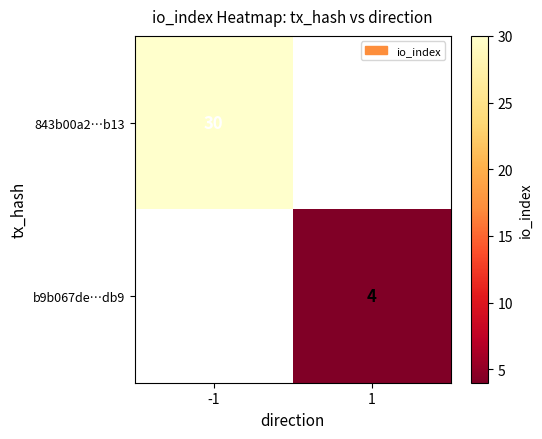

The value of b9b067de…db9 at 1 is 6. True or false?

False